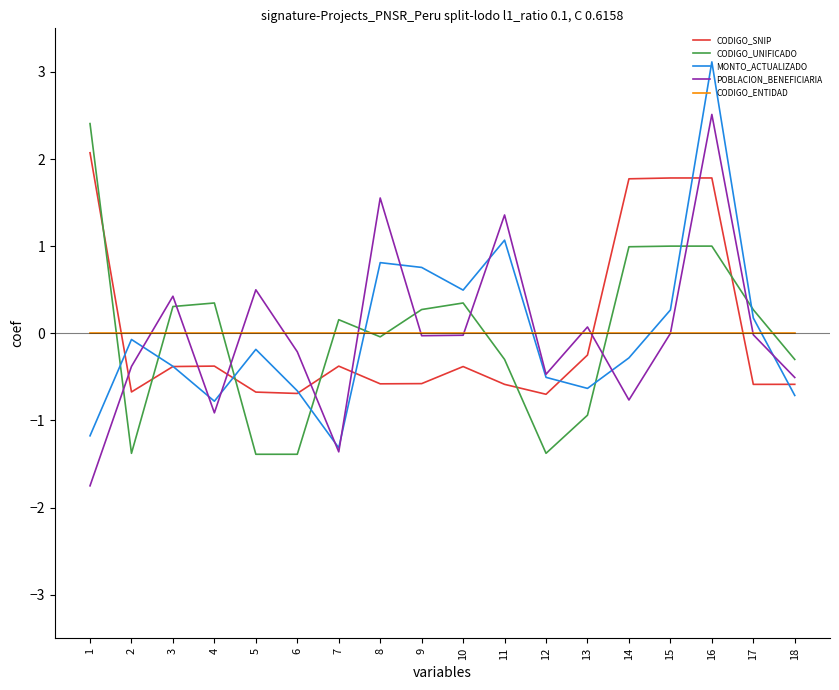

At which label is CODIGO_SNIP closest to 0?

13